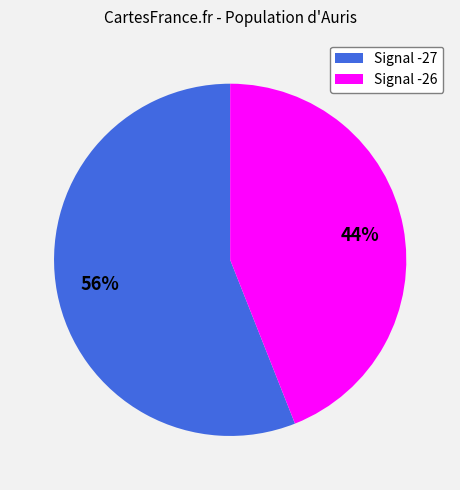

To the nearest percent, what is the difference between the largest and smallest slice percentages?

12%